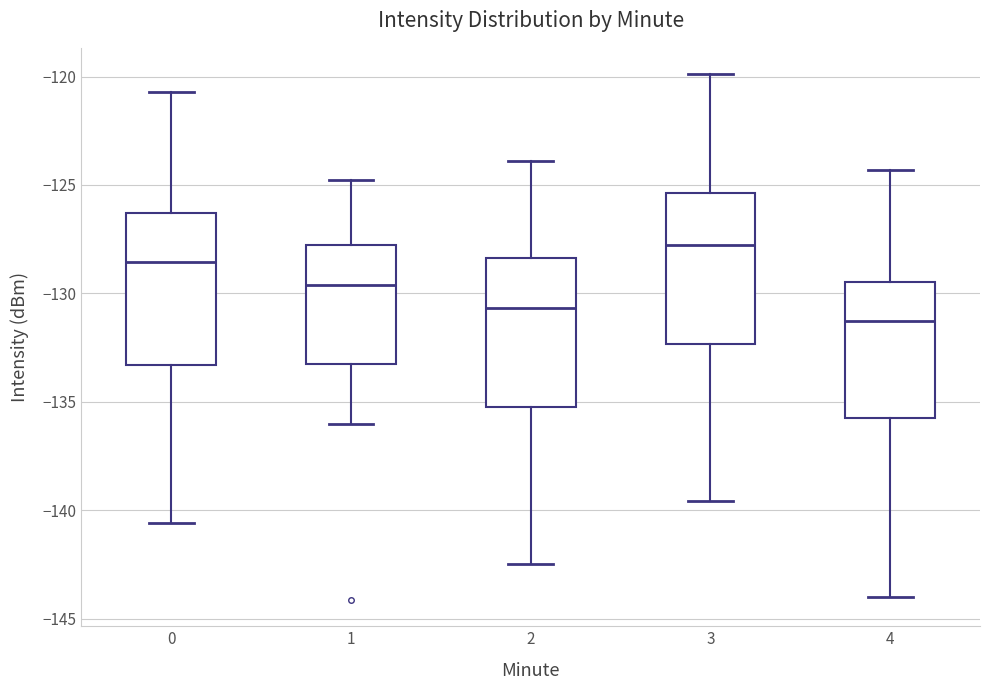

Reading left to right, transcribe this box plot: for each box, give where its median line is, the range the box spans, and where its two whiskers end, as read against the y-axis. The values are not printed on the chart, so give them approximately, as read against the axis.

0: median -128.5, box -133.5 to -126.5, whiskers -140.5 to -120.5
1: median -129.5, box -133.5 to -128.0, whiskers -136.0 to -125.0
2: median -130.5, box -135.0 to -128.5, whiskers -142.5 to -124.0
3: median -128.0, box -132.5 to -125.5, whiskers -139.5 to -120.0
4: median -131.5, box -136.0 to -129.5, whiskers -144.0 to -124.5